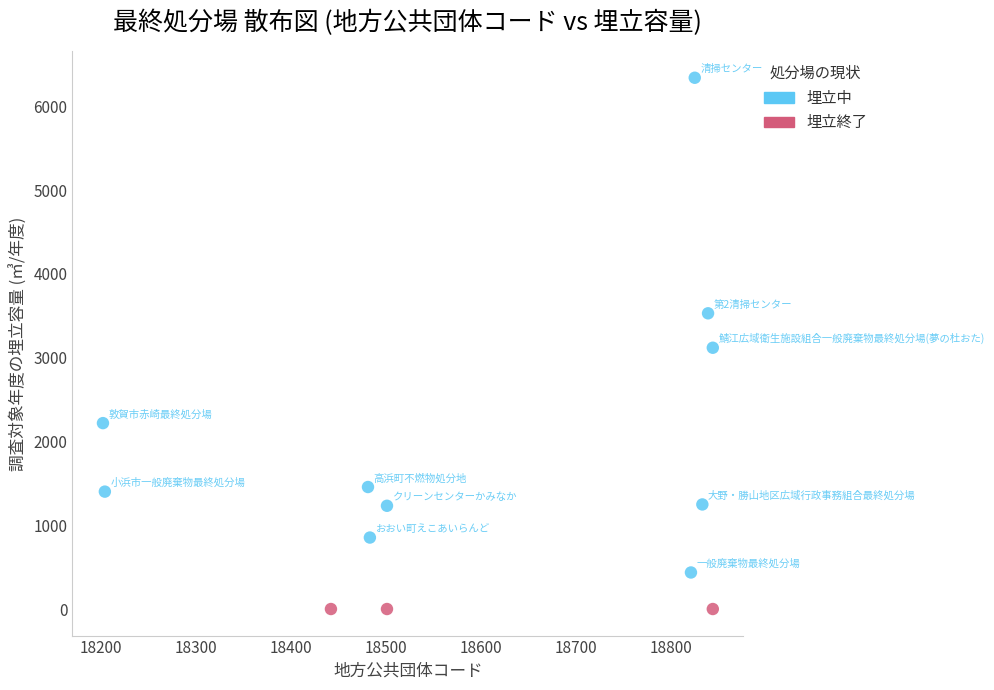

Which series contains the lowest Y value?

埋立終了